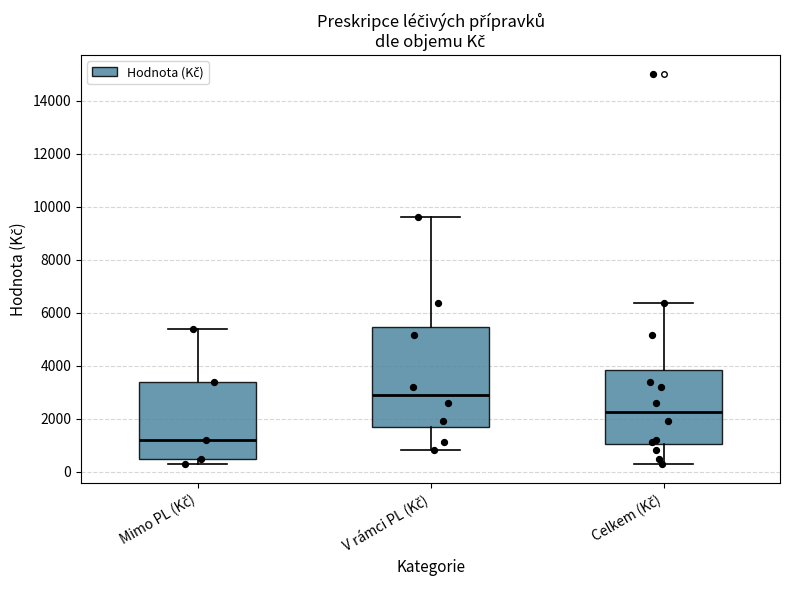

Which box is the tallest, from its lower edge to its upper edge?

V rámci PL (Kč)